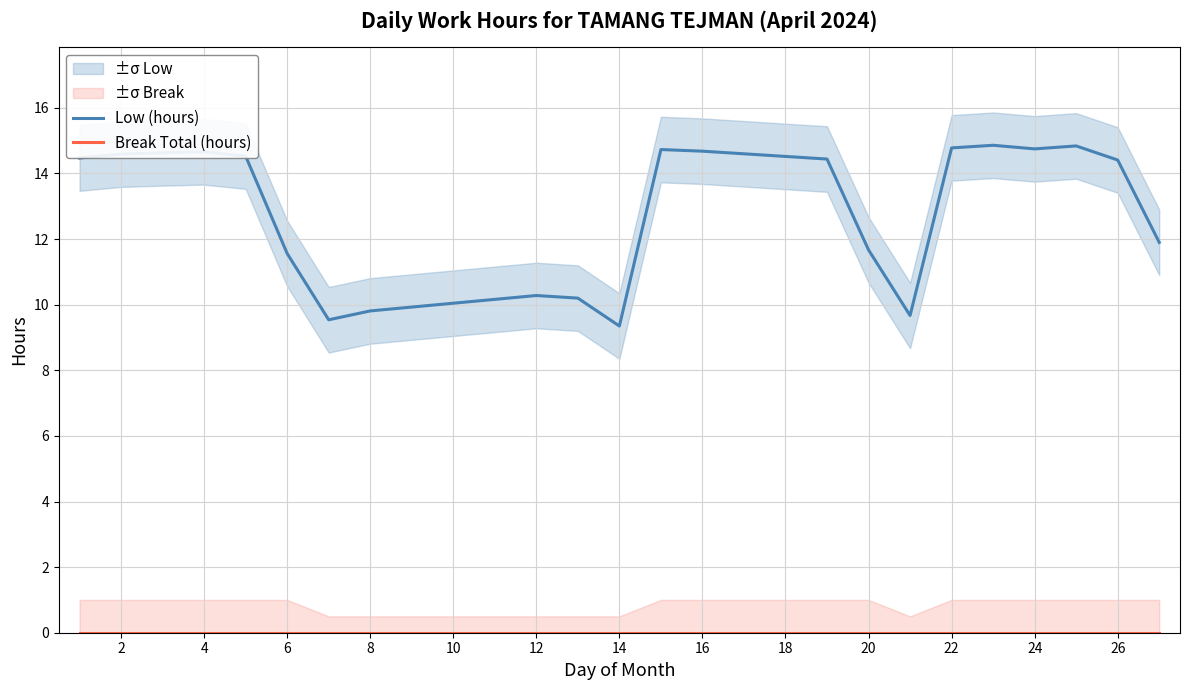

True or false: Low (hours) and Break Total (hours) cross at least once.

False